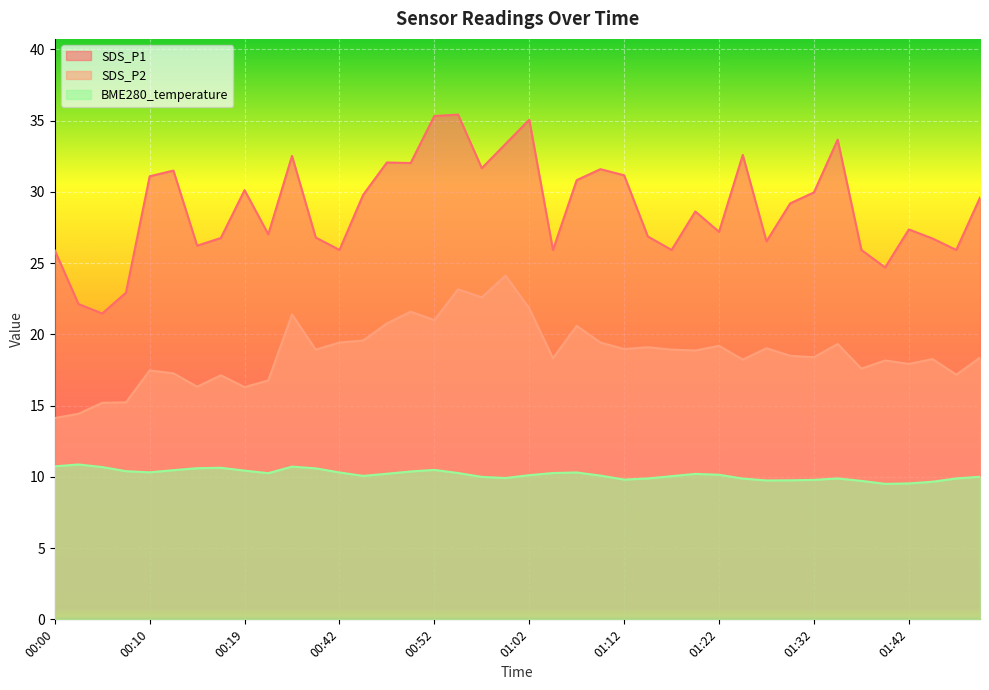

What is the total value across all series at 00:52?

66.8